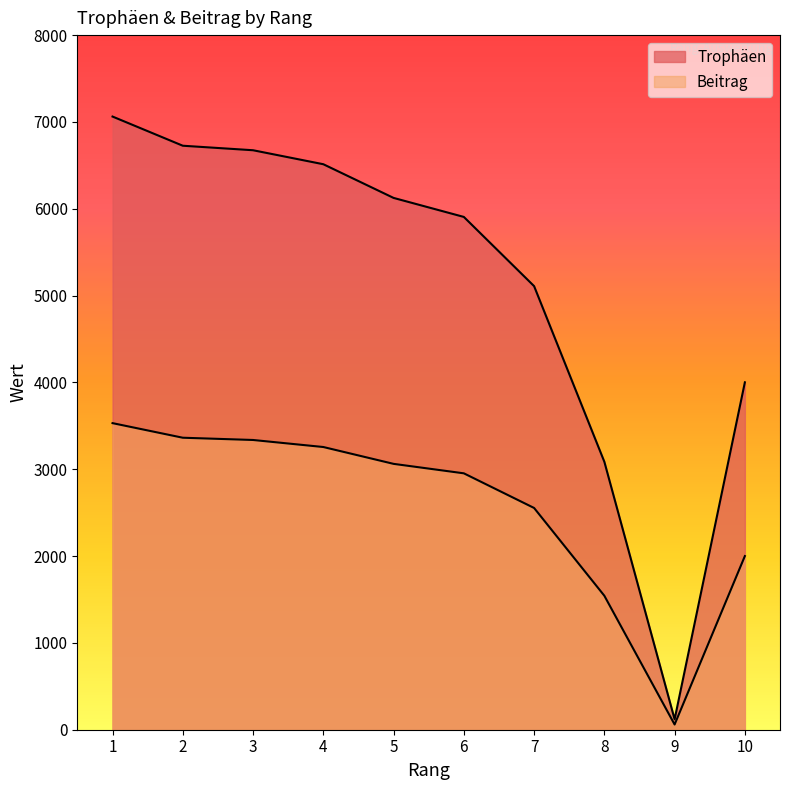

What is the minimum value for Beitrag?

60